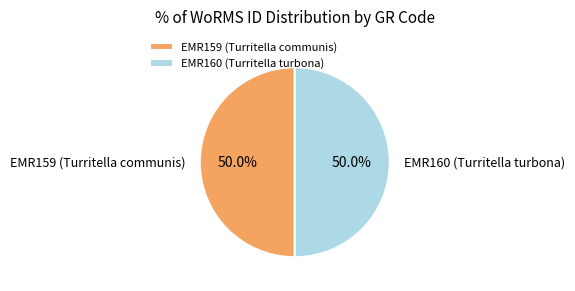

Approximately how many times larger is the value at EMR160 (Turritella turbona) compared to EMR159 (Turritella communis)?

1.0